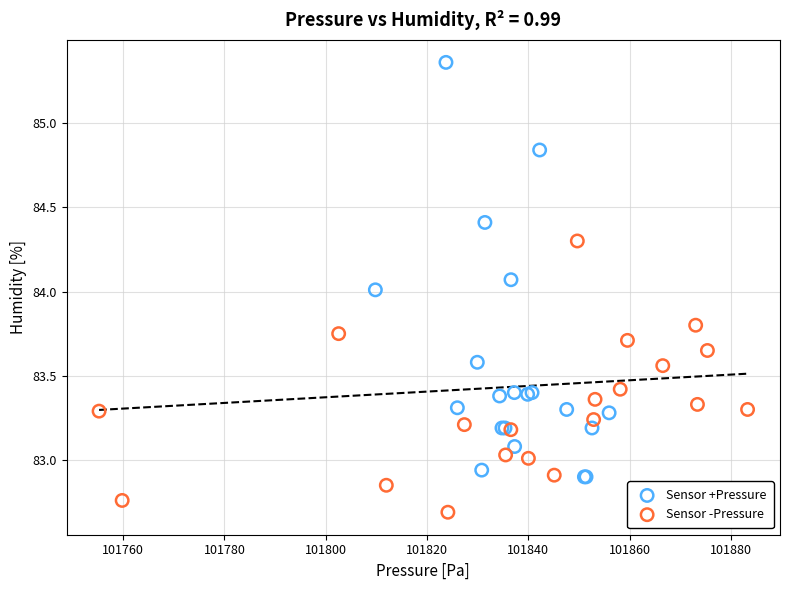

Which series has the widest spread of Y values?

Sensor +Pressure